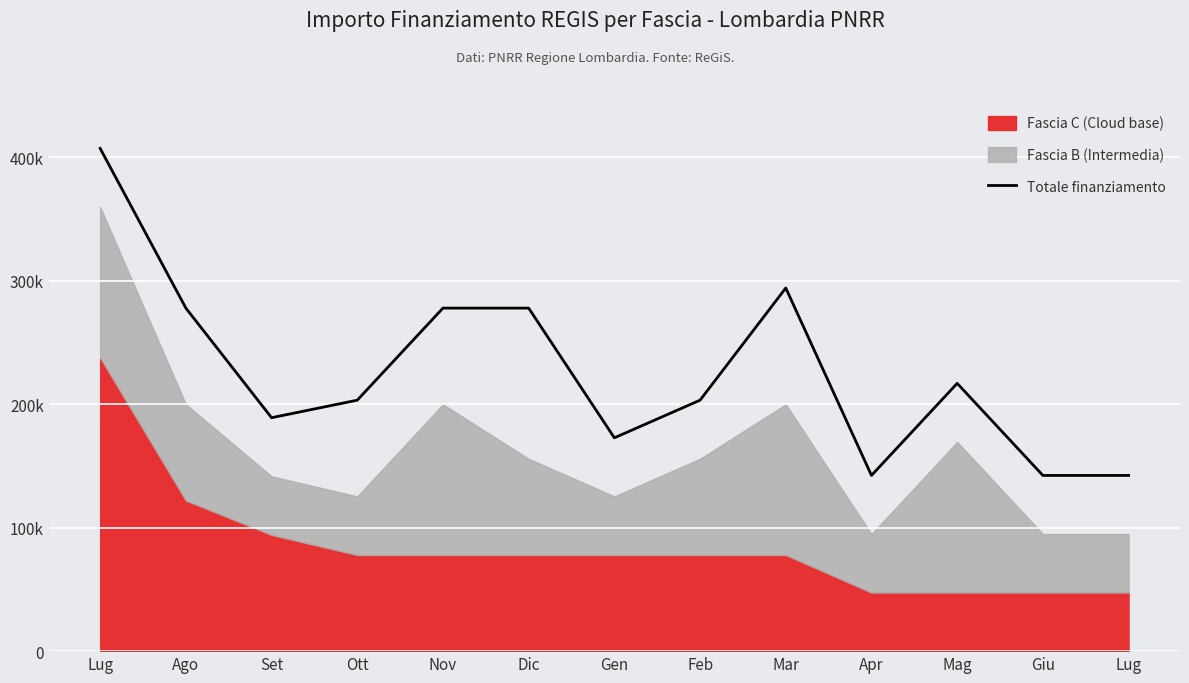

True or false: the data shows 277786 at Ago.

True